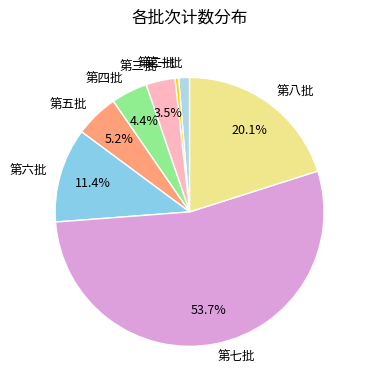

The 第八批 slice represents 20% of the pie. True or false?

True